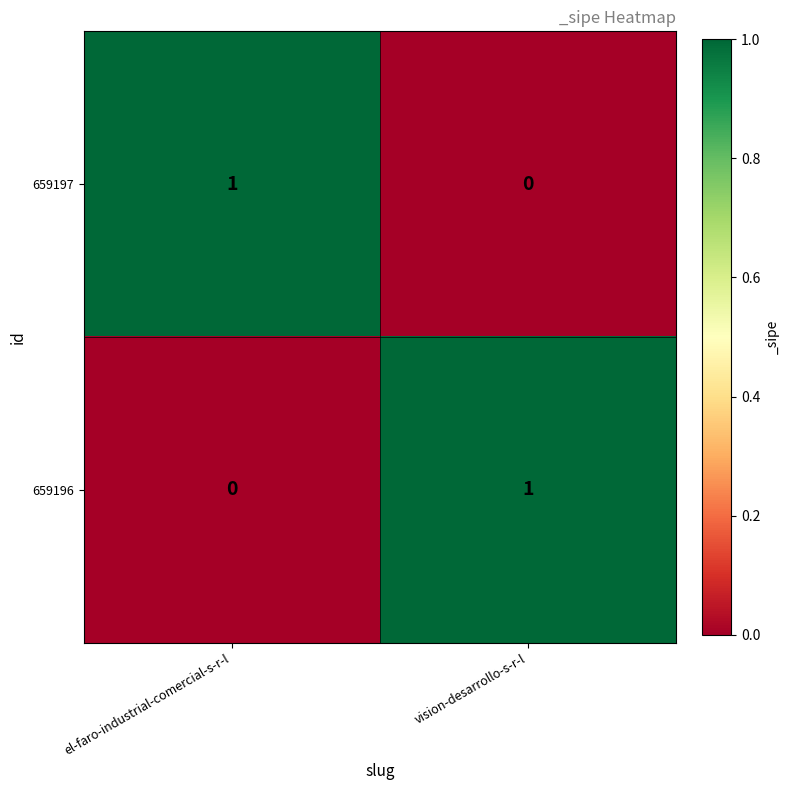

Rank the series at vision-desarrollo-s-r-l from highest to lowest value.

659196, 659197